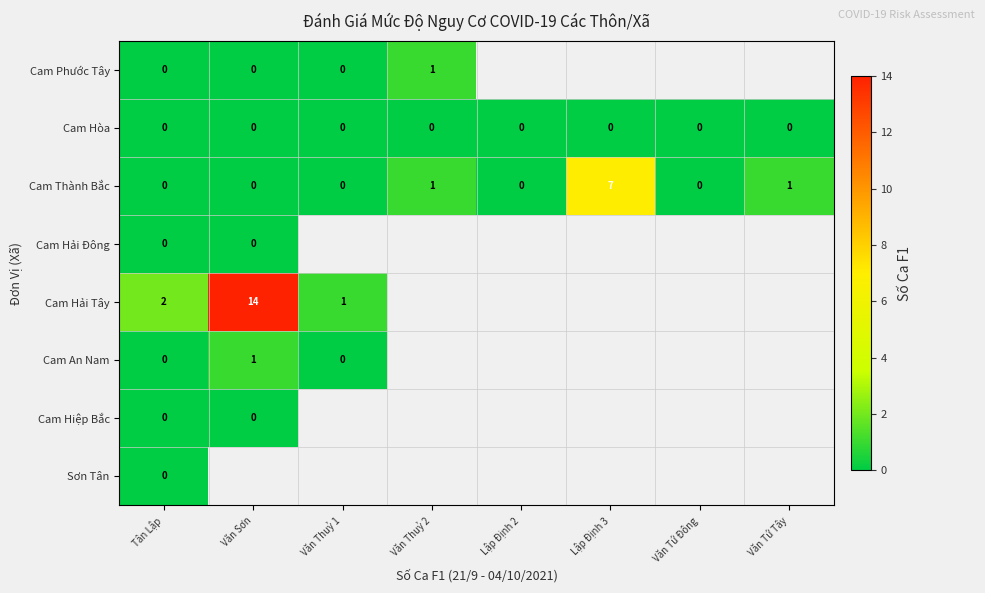

Is the value of Cam Phước Tây at Văn Thuỷ 2 greater than the value of Cam Hòa at Lập Định 2?

Yes